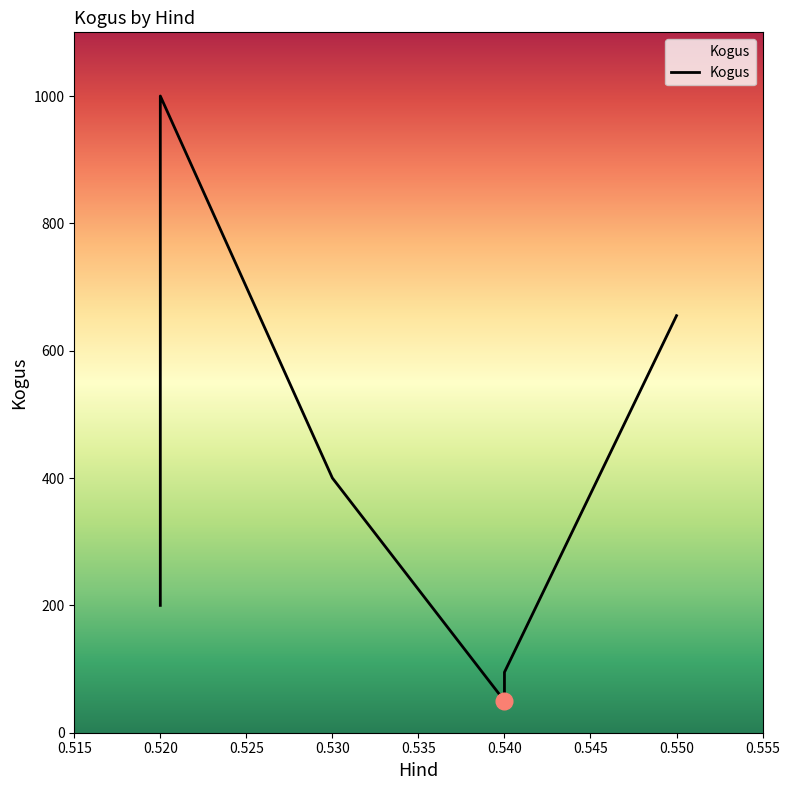

Count the number of categories in the chart.

7